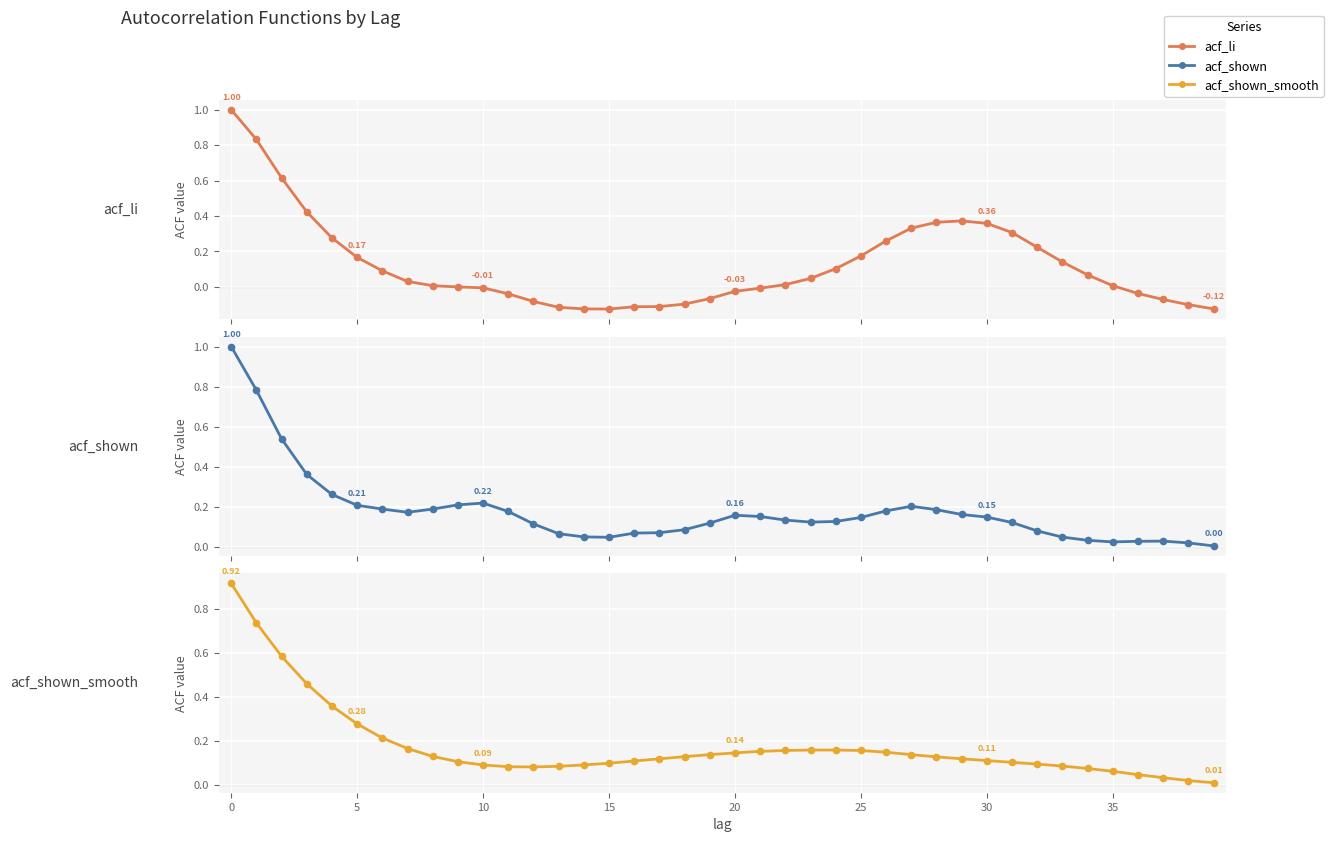

How many distinct data groups are displayed?

3